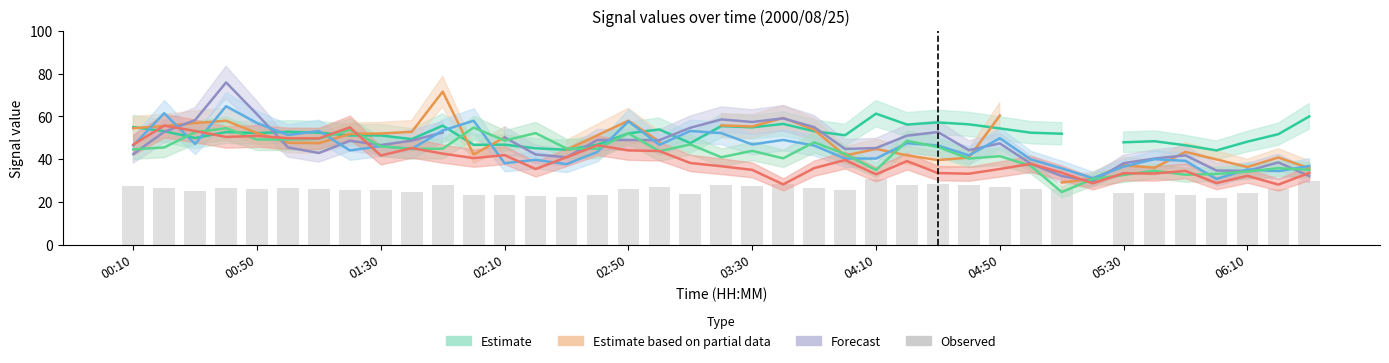

What is the value of the 39th bar from the left?

30.0